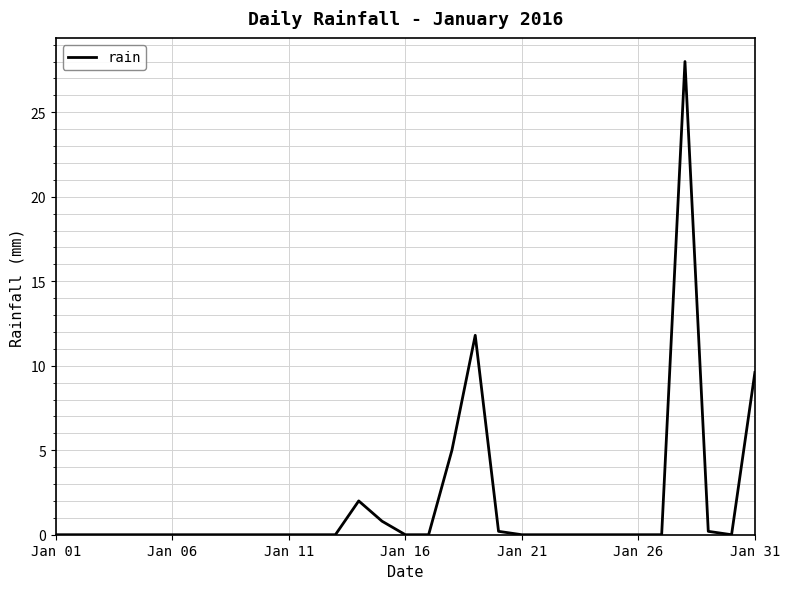

How many lines are shown in the chart?

1